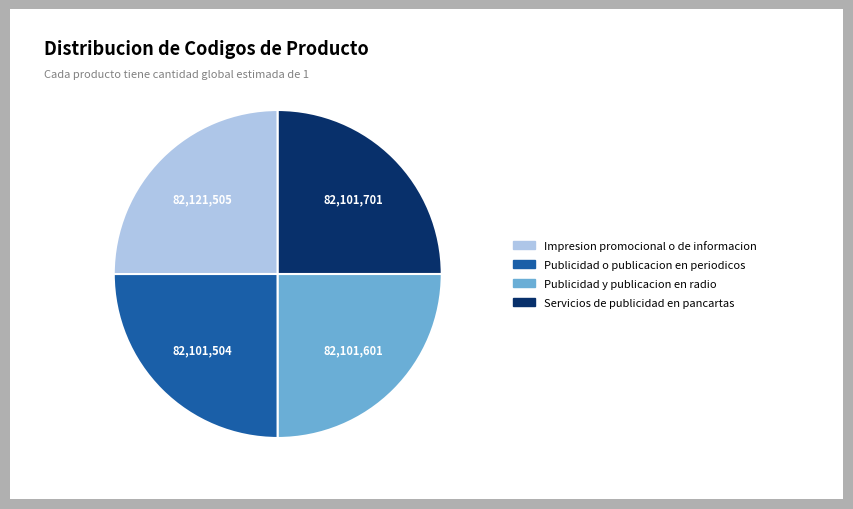

Does Publicidad y publicacion en radio account for over 50% of the chart?

No